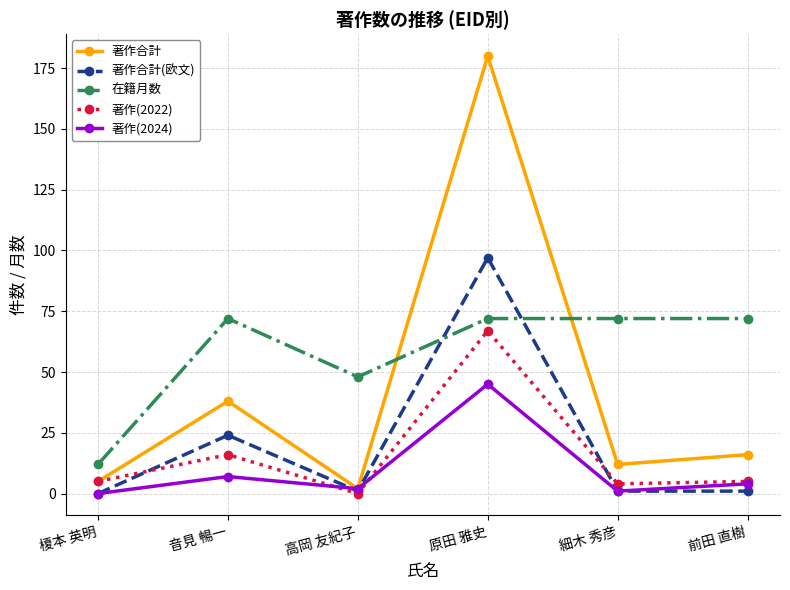

At which category is the sum across all series the highest?

原田 雅史